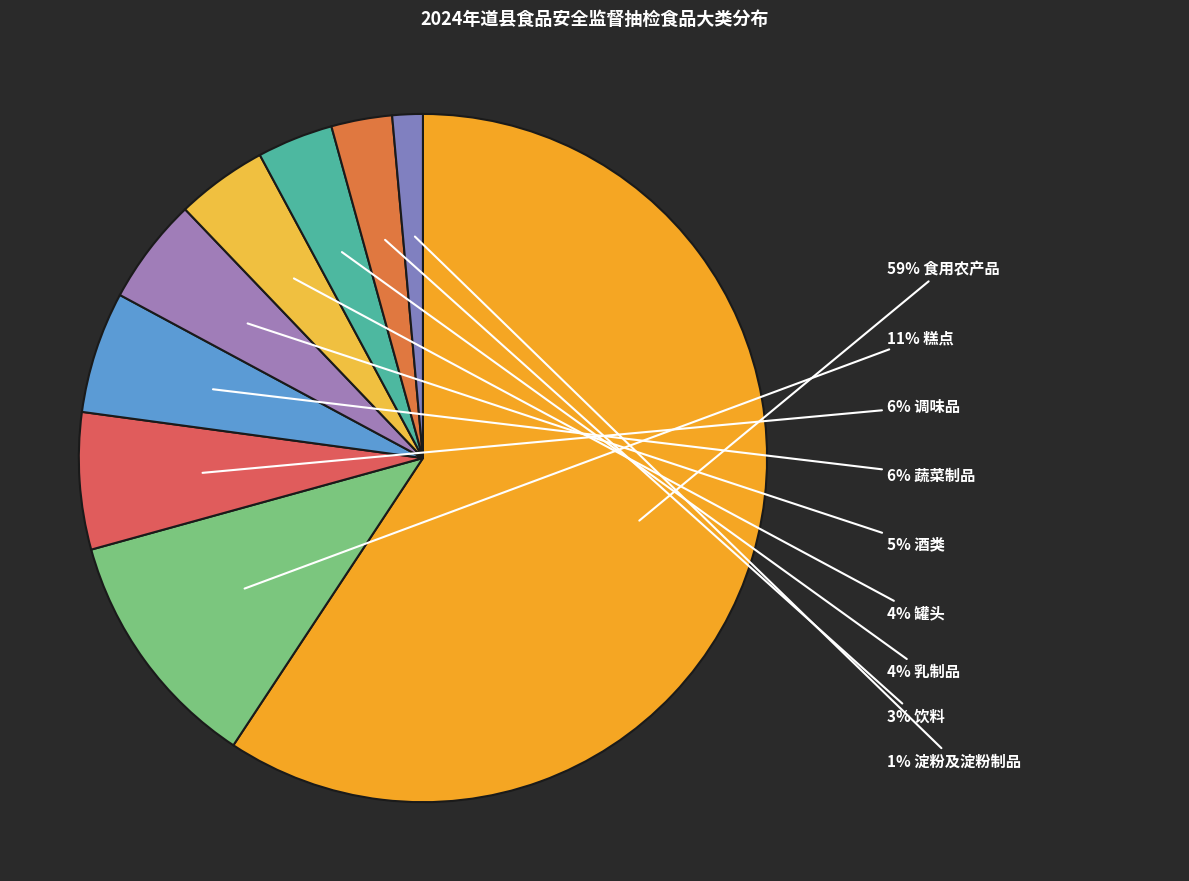

How many segments does this pie chart have?

9